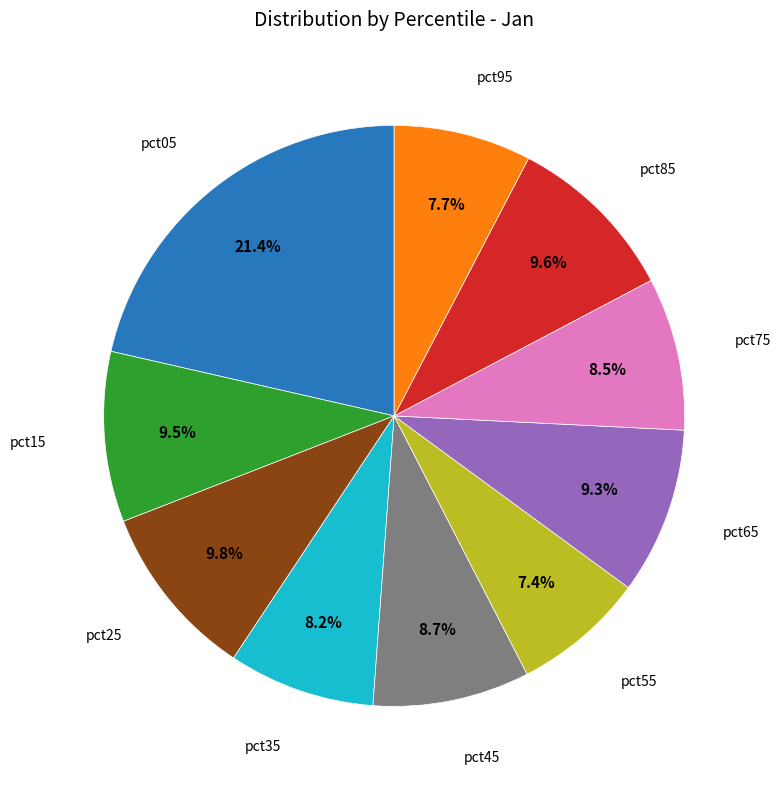

Does any single category account for the majority?

No